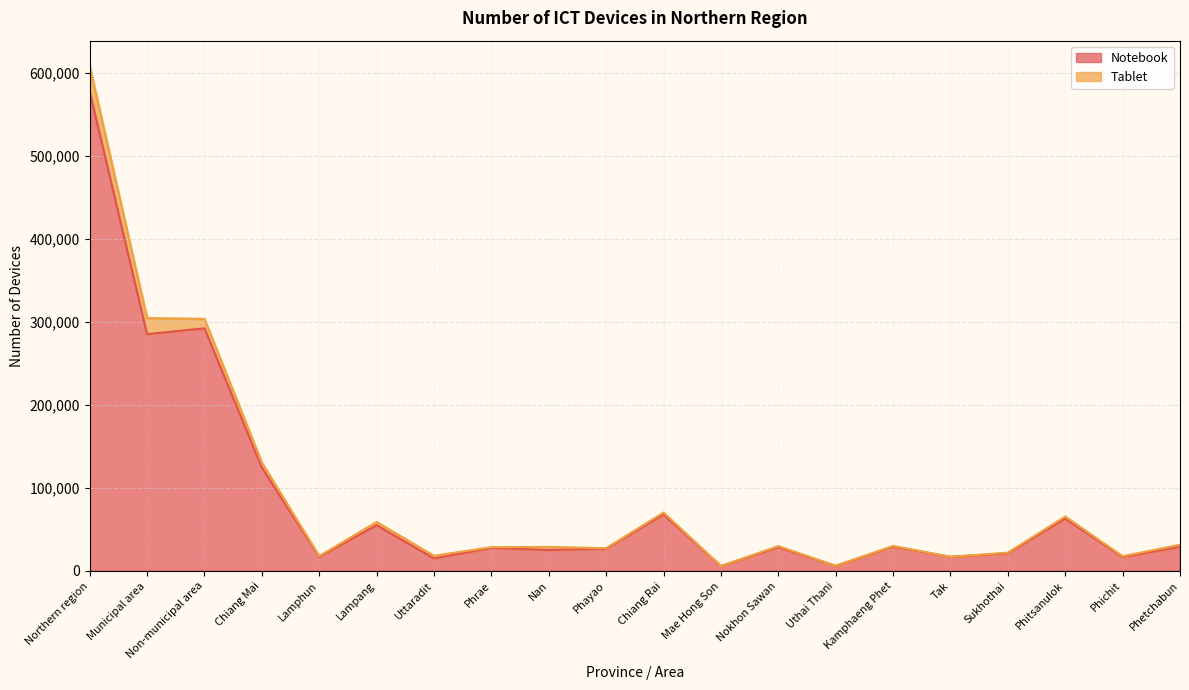

Where is the first local minimum?

Municipal area